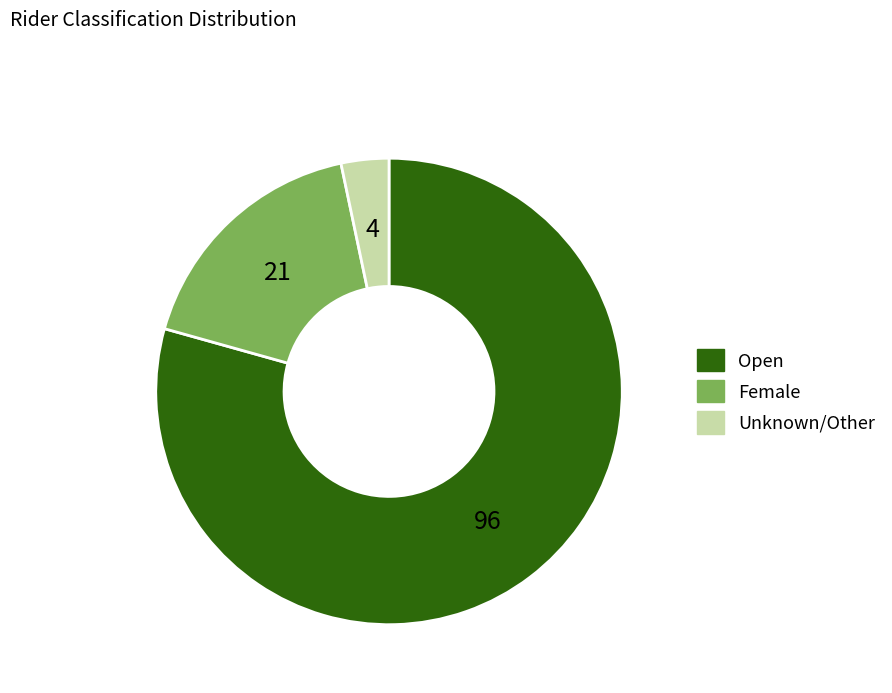

Does any single category account for the majority?

Yes